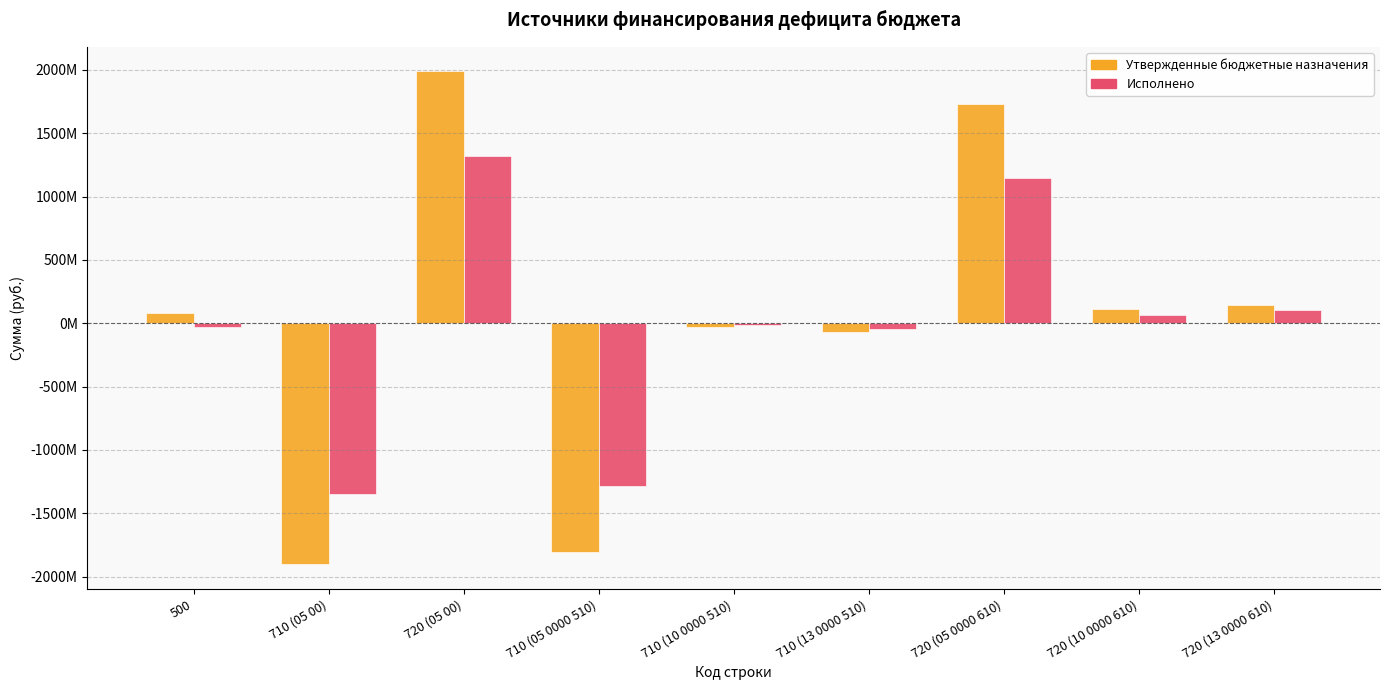

What are all the series names shown in the legend?

Утвержденные бюджетные назначения, Исполнено